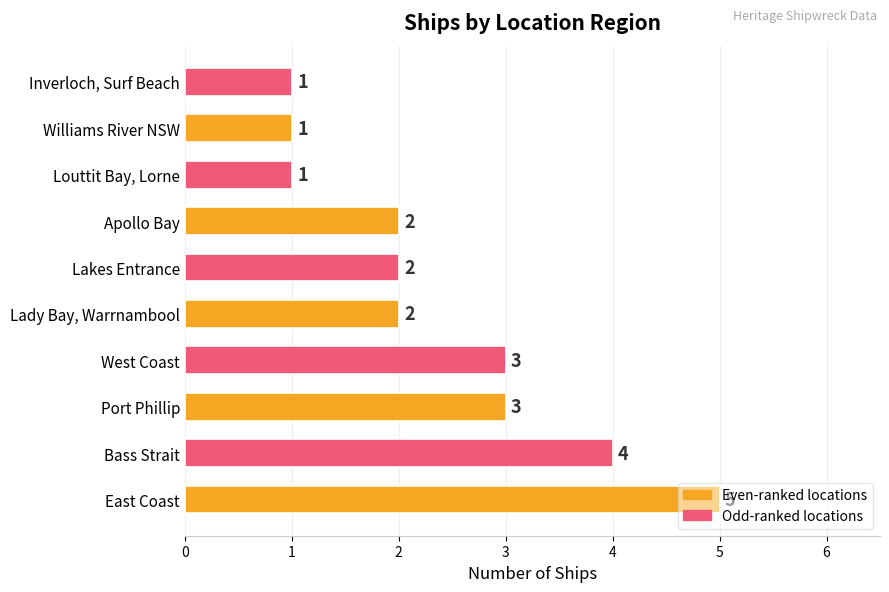

What is the maximum value shown in the chart?

5